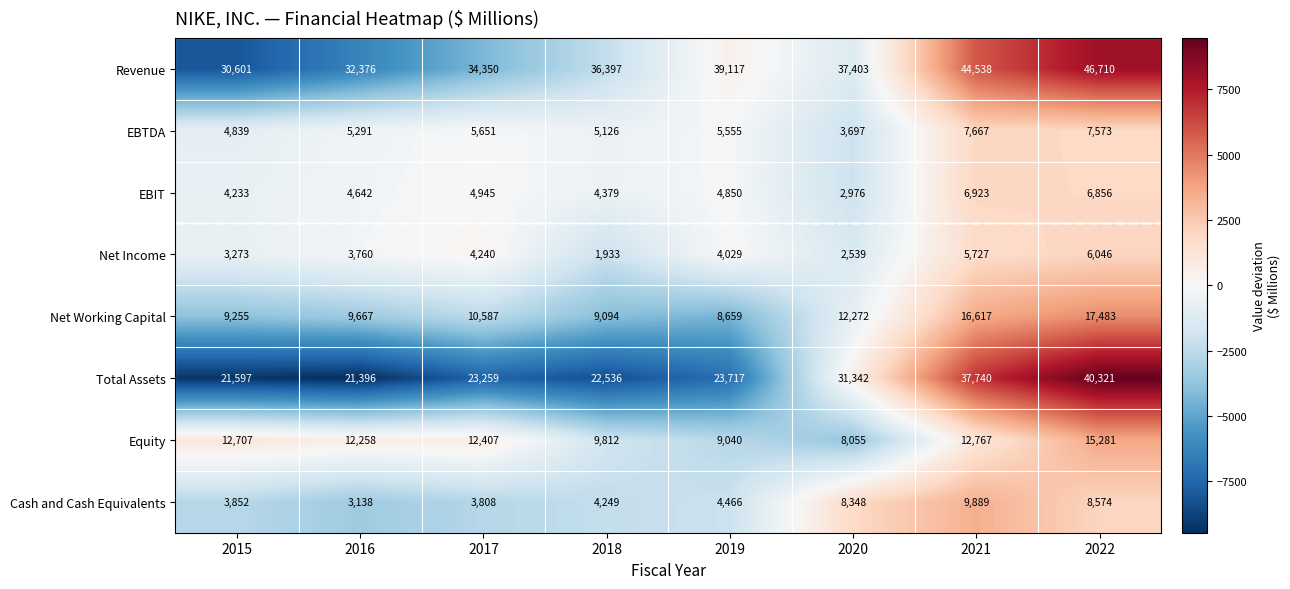

Rank the series at 2022 from highest to lowest value.

Revenue, Total Assets, Net Working Capital, Equity, Cash and Cash Equivalents, EBTDA, EBIT, Net Income